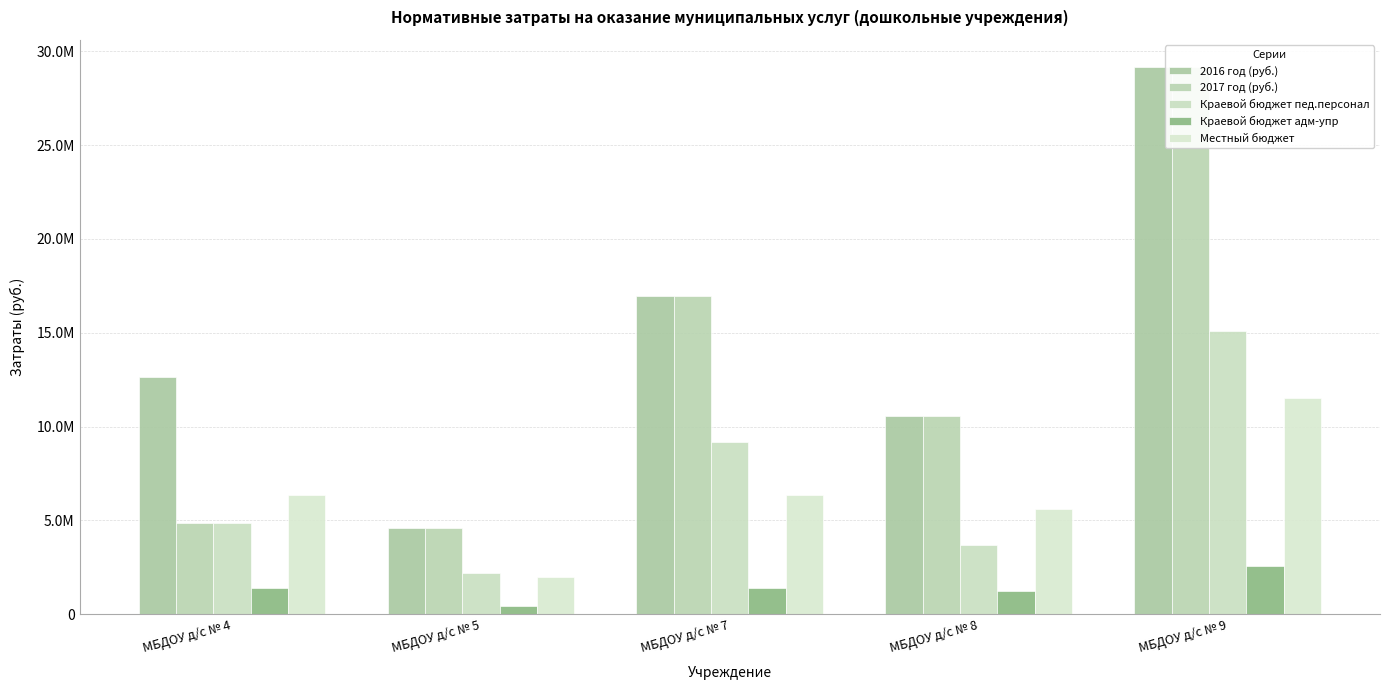

List the series in order of their peak value, highest first.

2016 год (руб.), 2017 год (руб.), Краевой бюджет пед.персонал, Местный бюджет, Краевой бюджет адм-упр